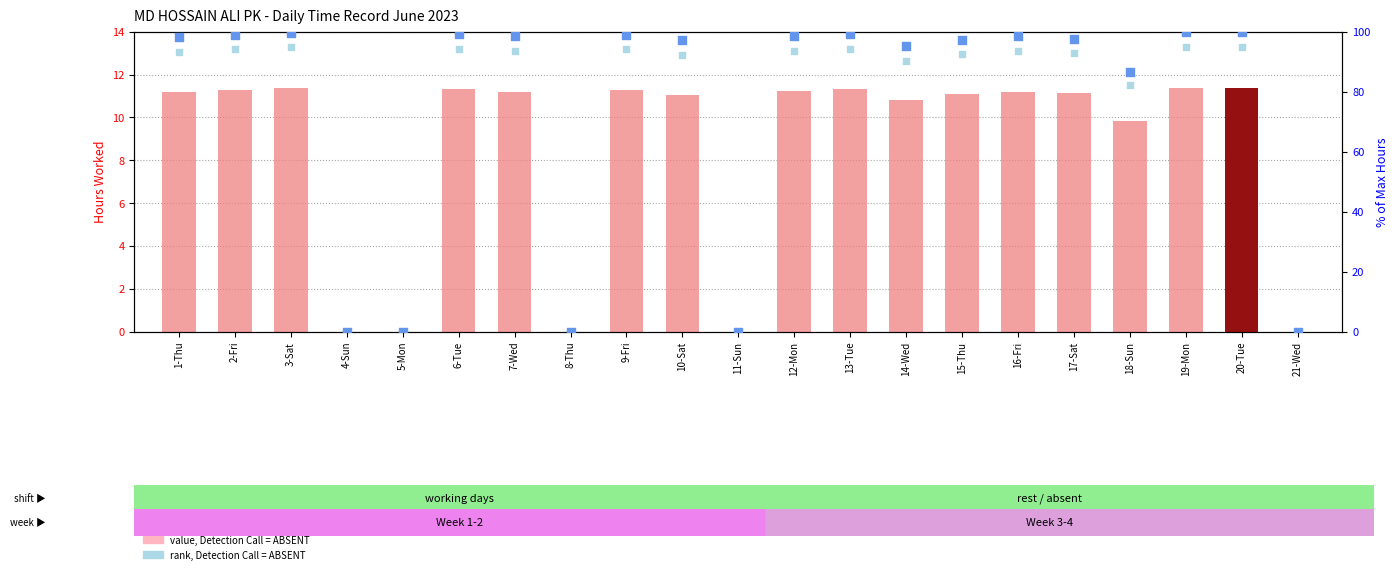

At which category is the sum across all series the highest?

20-Tue